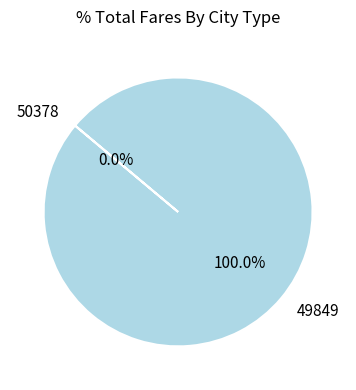

Is there a majority slice in this chart?

Yes